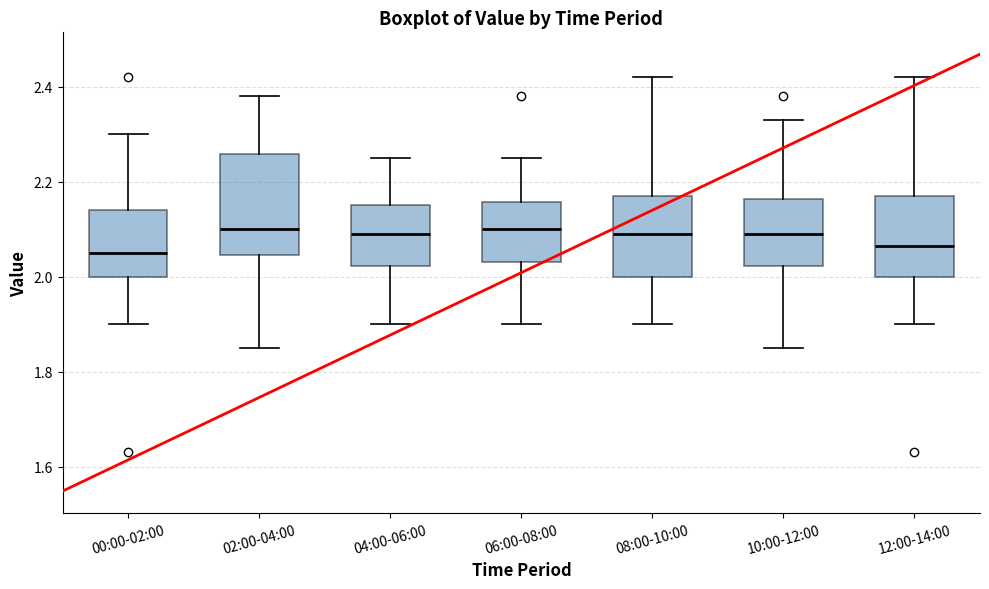

Where is the lower edge of the box for 06:00-08:00 on the y-axis? The values are not printed on the chart, so give them approximately, as read against the axis.

2.04